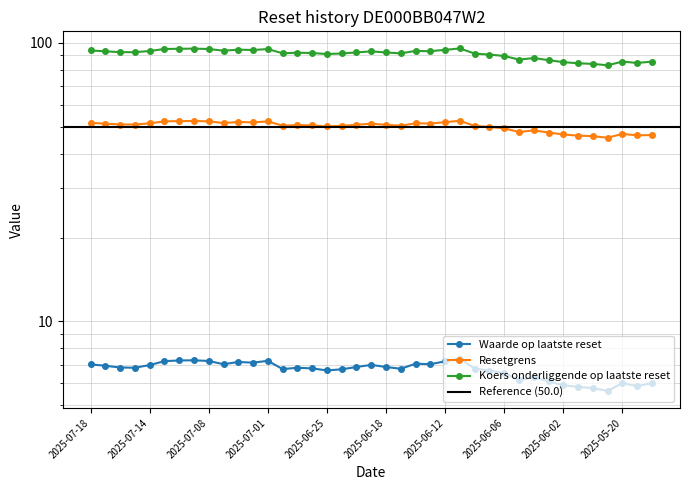

At which label is Koers onderliggende op laatste reset closest to 89?

2025-06-06